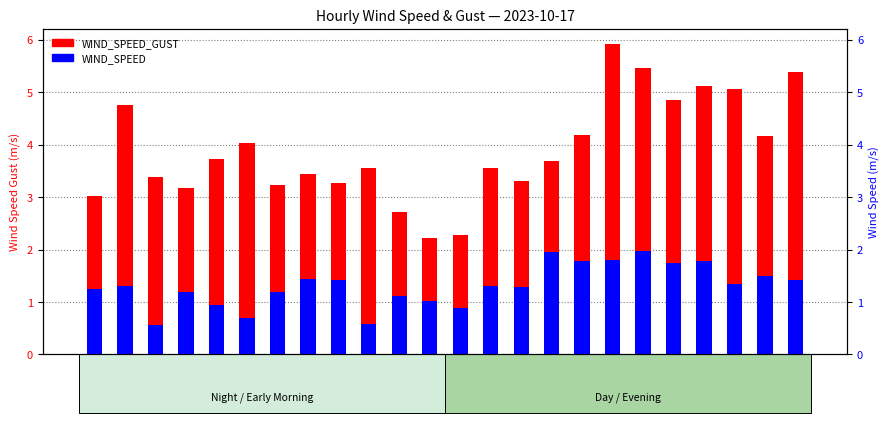

At which label does WIND_SPEED_GUST reach its minimum?

11:16